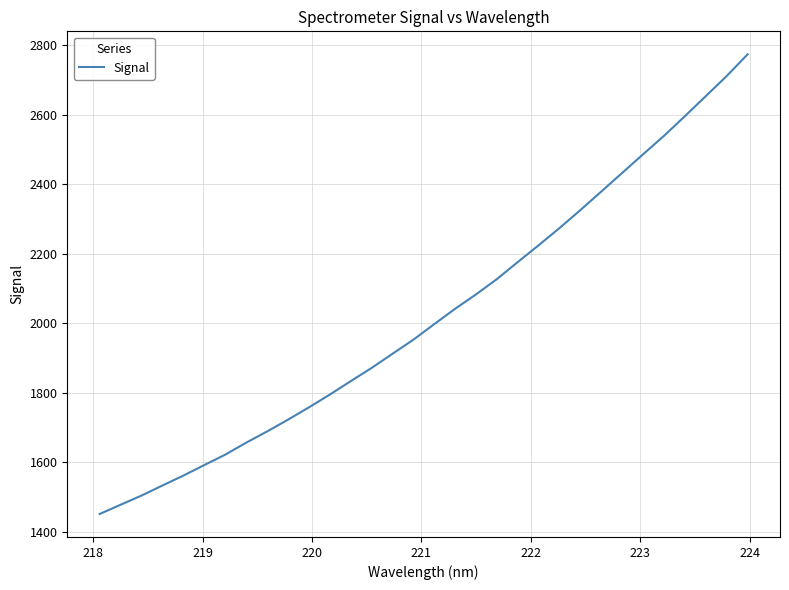

What is the difference between the maximum and minimum values?

1322.9